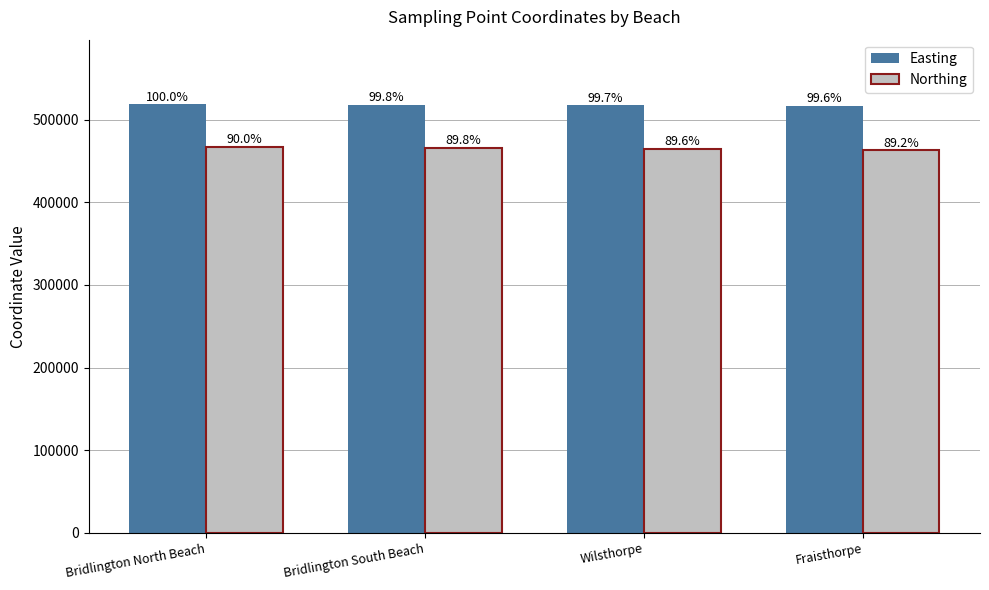

How many bars are there in each group?

2